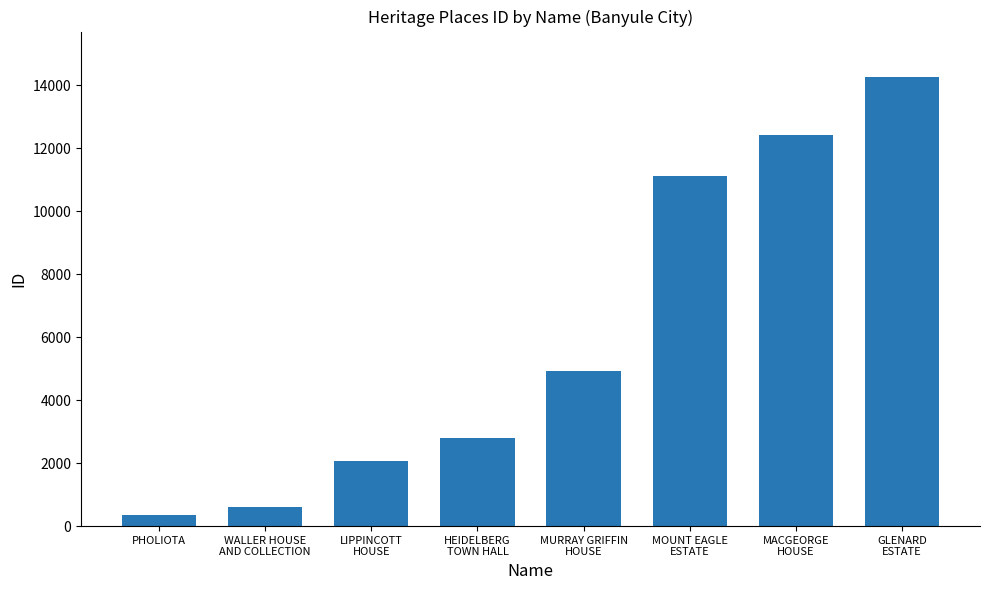

What is the change in value from MOUNT EAGLE
ESTATE to GLENARD
ESTATE?

+3162